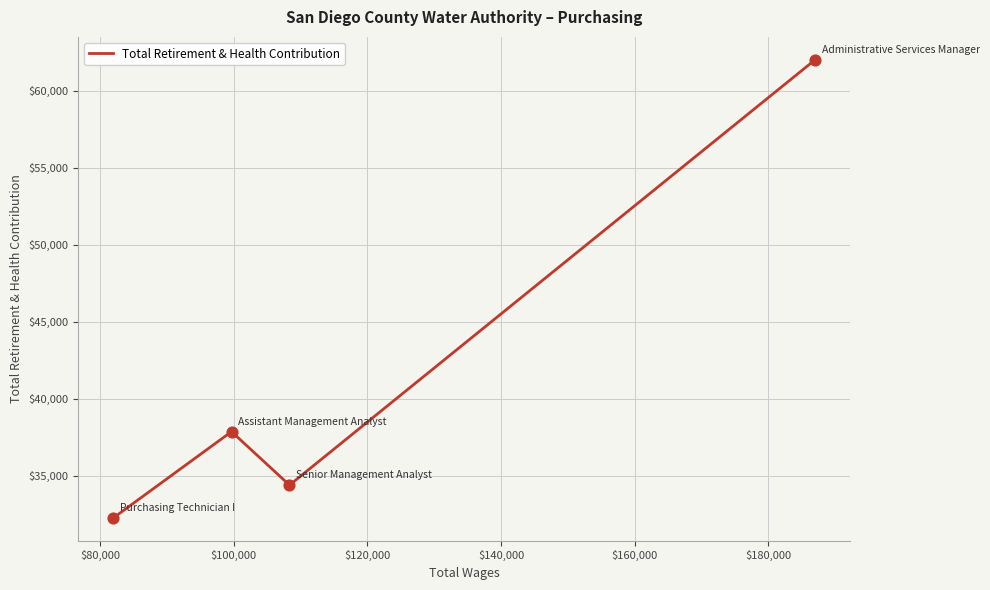

True or false: the data has more than 2 interior local peaks.

False